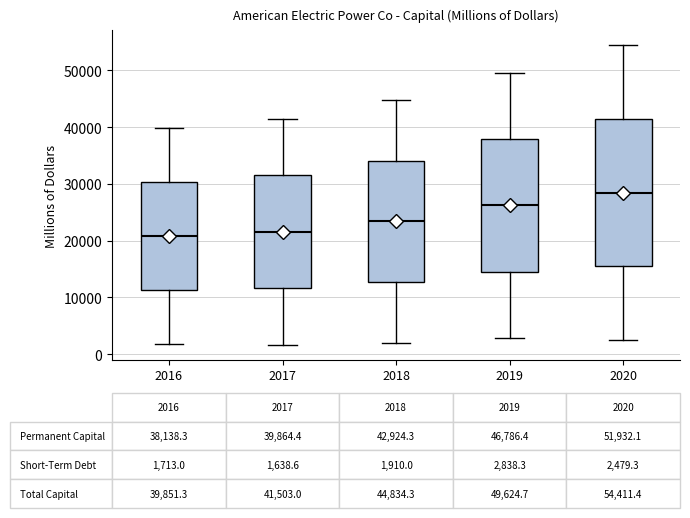

Which box is the tallest, from its lower edge to its upper edge?

2020